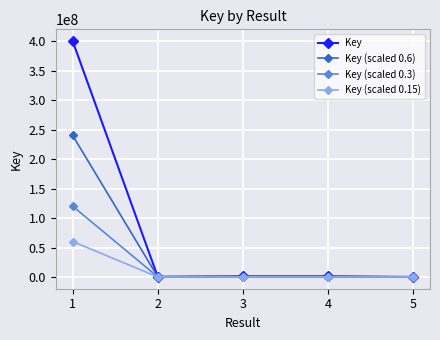

What is the value of the Key point at the 1st from the left?

400626229.0